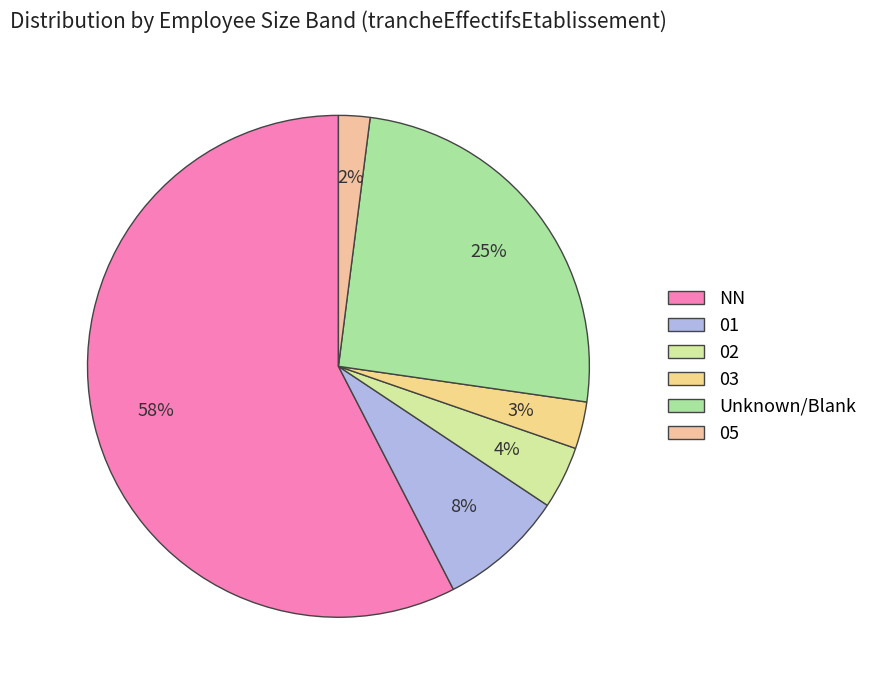

What is the total percentage of 05 and NN?

59.6%